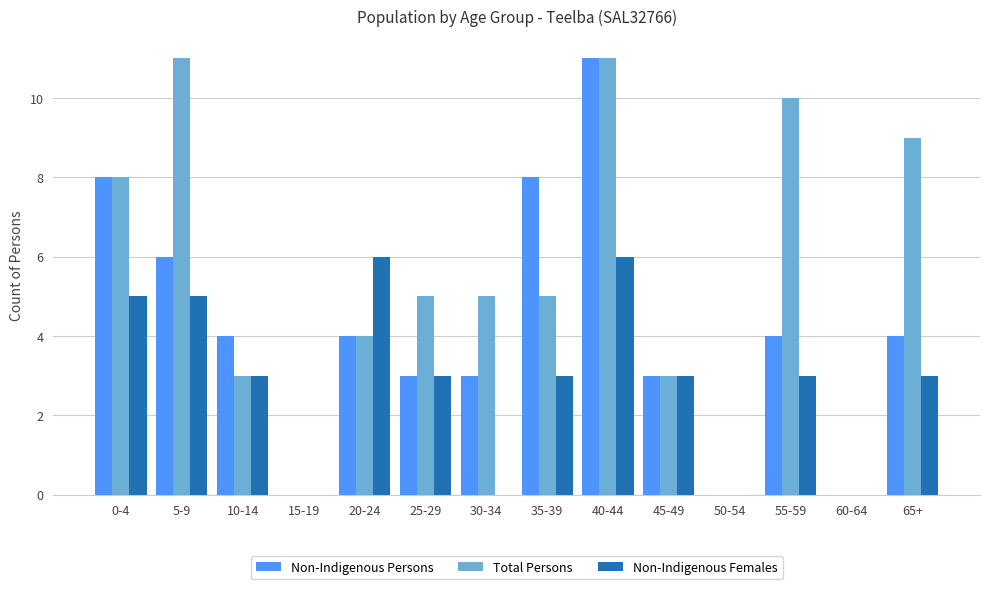

How many data points does each series have?

14